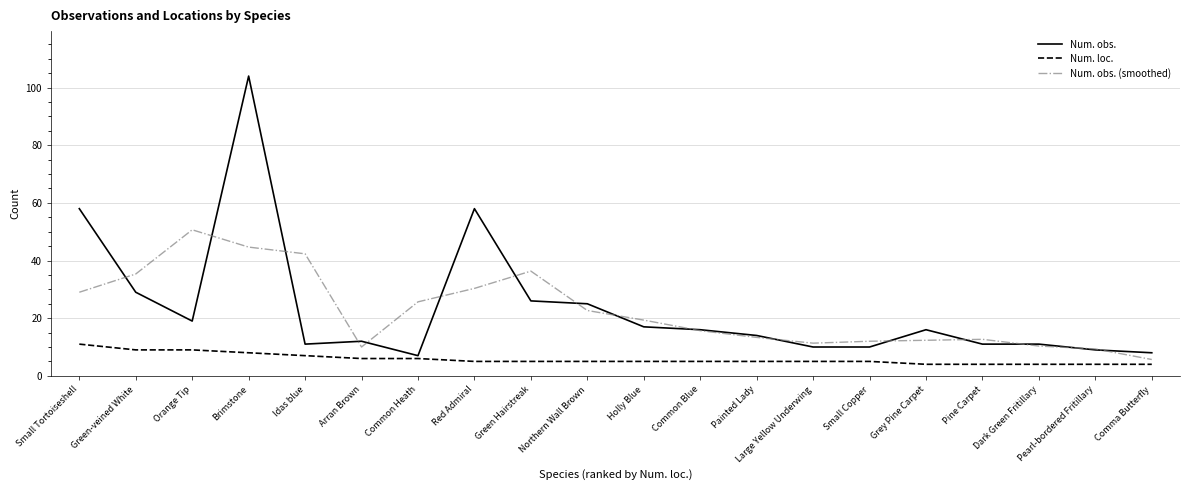

Read the Num. loc. value at Arran Brown.

6.0